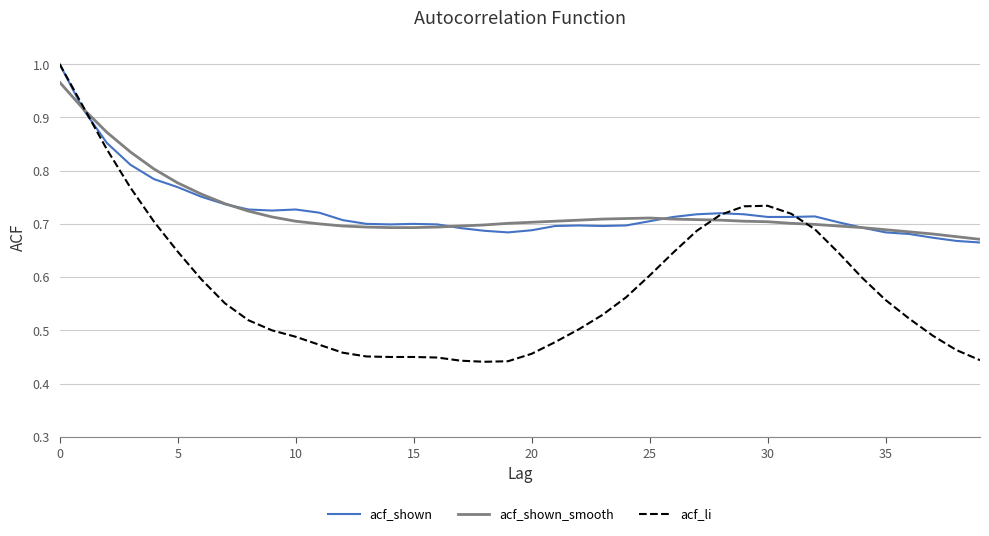

Does the chart display data point markers on the line(s)?

No